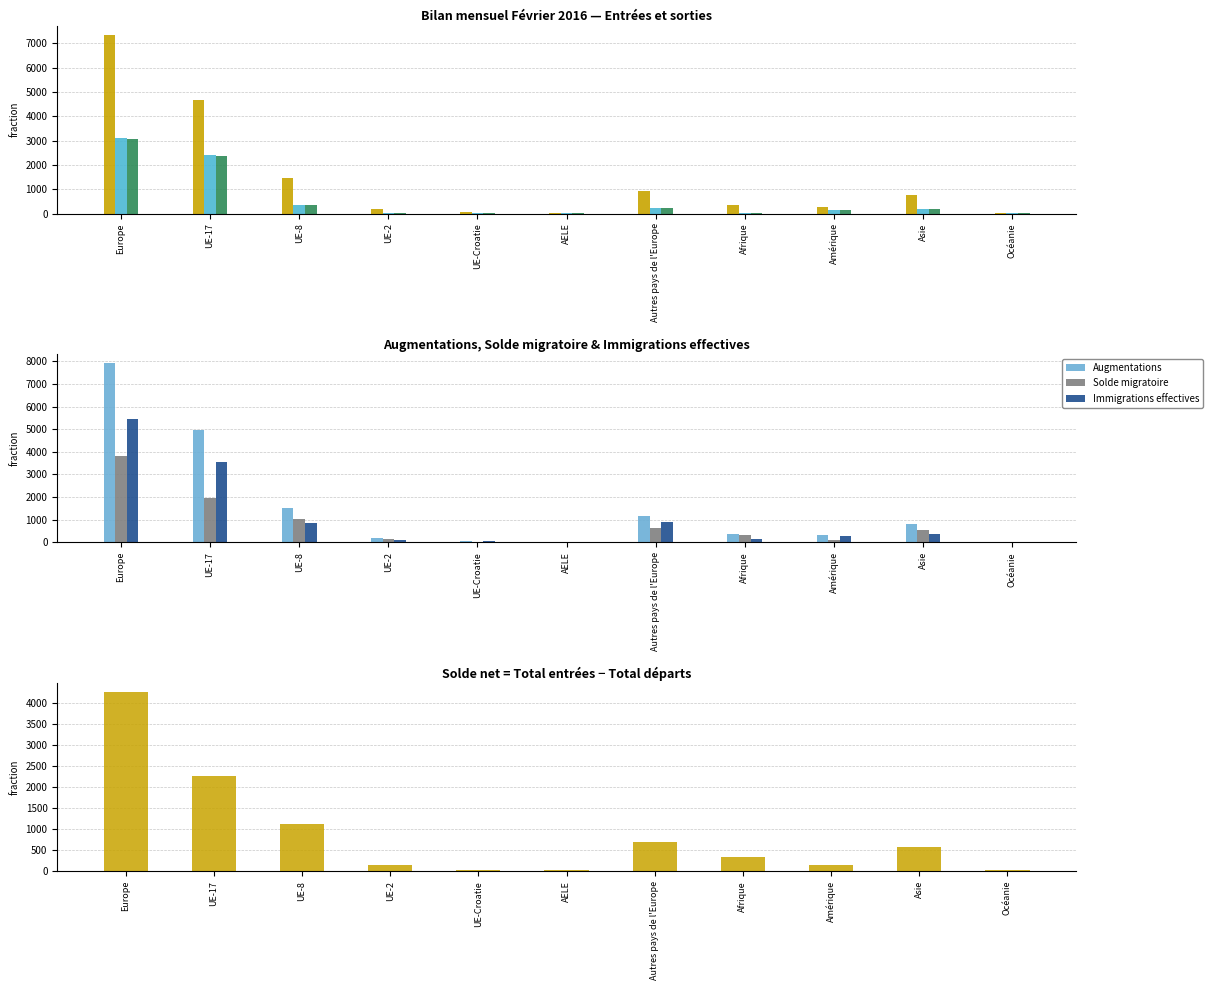

What position from the left is Europe?

1